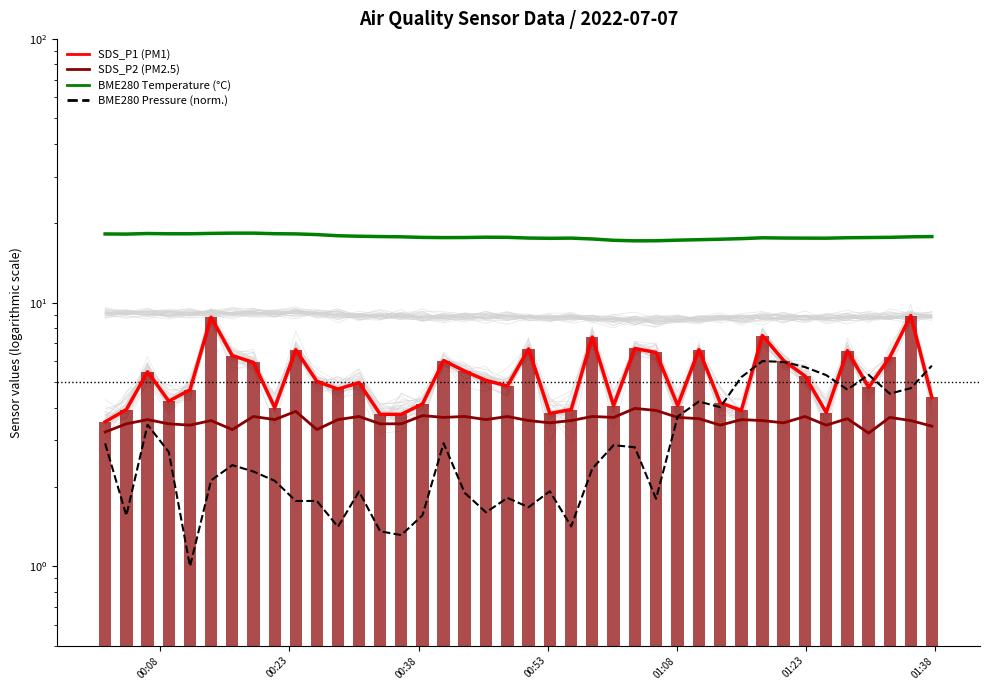

What is the value of the BME280 Pressure (norm.) bar at the 19th from the left?

1.6